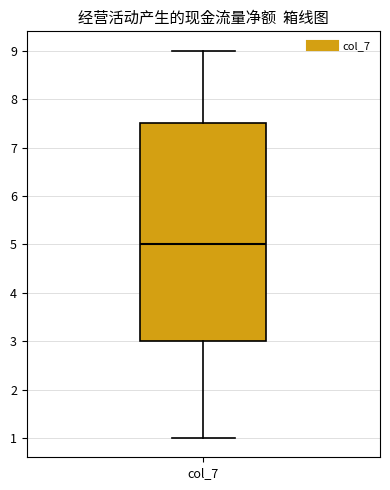

Transcribe this box plot: give where the median line is, the range the box spans, and where the two whiskers end, as read against the y-axis. The values are not printed on the chart, so give them approximately, as read against the axis.

median 5.0, box 3.0 to 7.5, whiskers 1.0 to 9.0